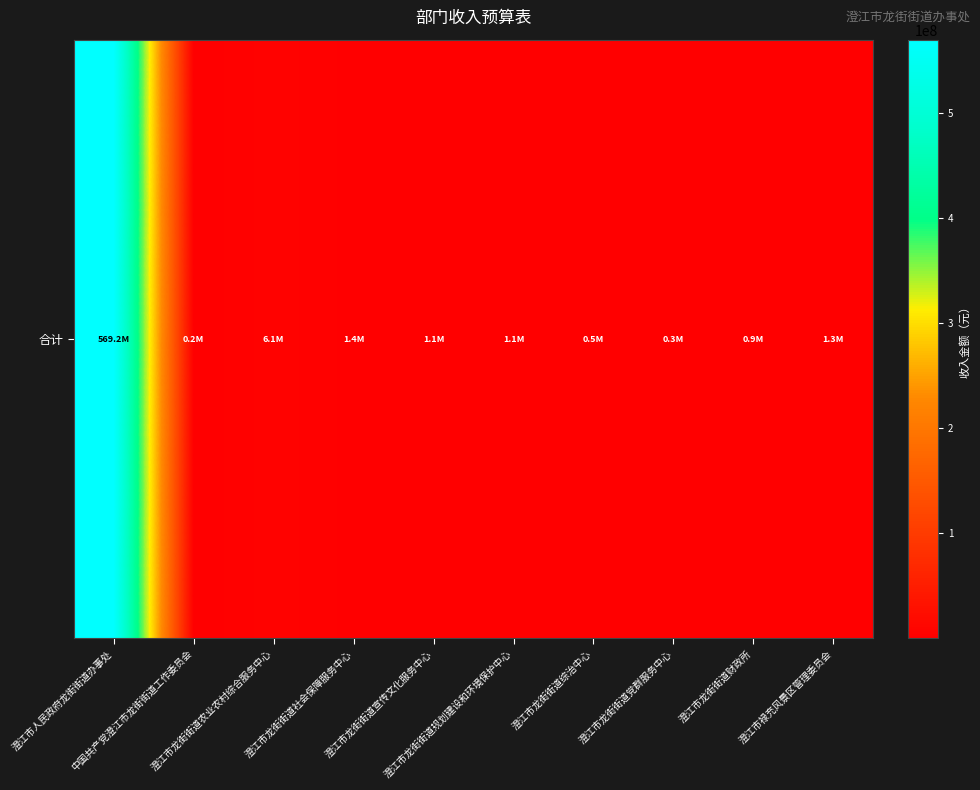

Rank the categories by value from highest to lowest.

澄江市人民政府龙街街道办事处, 澄江市龙街街道农业农村综合服务中心, 澄江市龙街街道社会保障服务中心, 澄江市禄充风景区管理委员会, 澄江市龙街街道规划建设和环境保护中心, 澄江市龙街街道宣传文化服务中心, 澄江市龙街街道财政所, 澄江市龙街街道综治中心, 澄江市龙街街道党群服务中心, 中国共产党澄江市龙街街道工作委员会